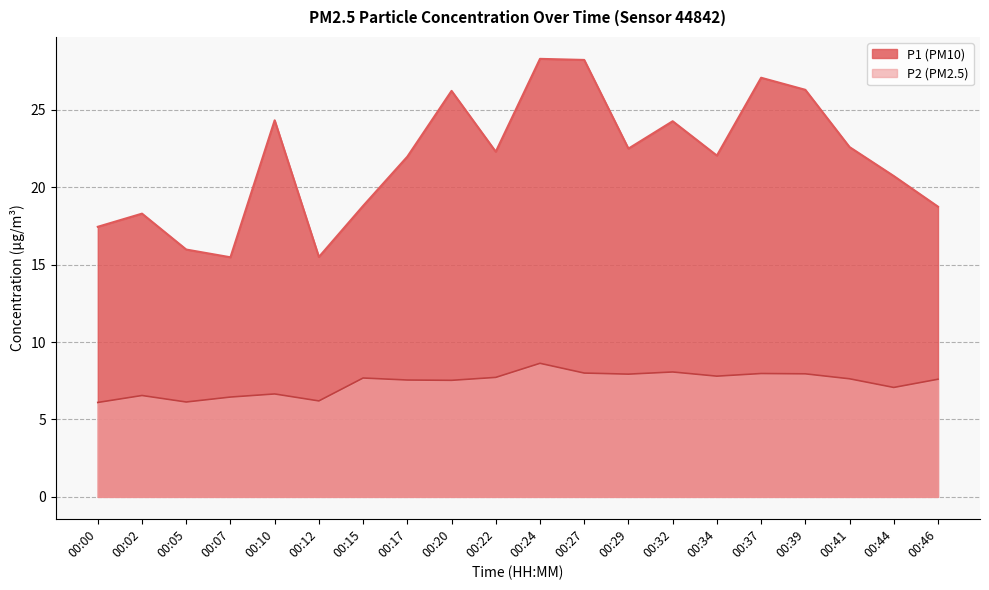

What is the sum of the P2 values at 00:44 and 00:10?

13.7